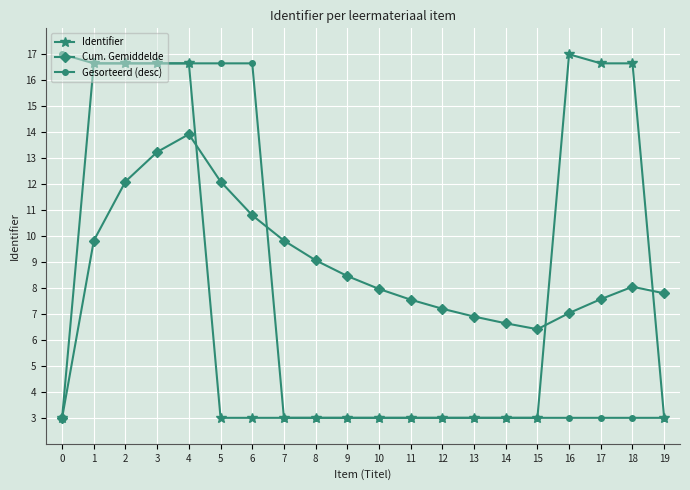

After their last crossing, which series has the higher values: Cum. Gemiddelde or Gesorteerd (desc)?

Cum. Gemiddelde